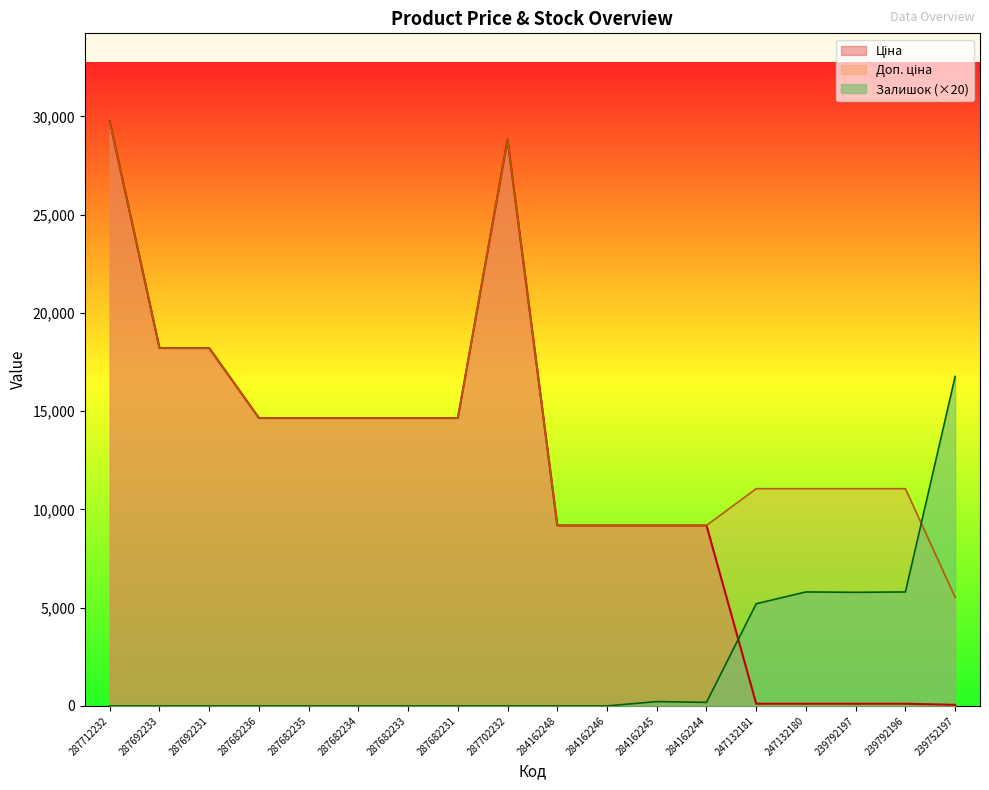

What is the maximum value for Доп. ціна?

29761.5